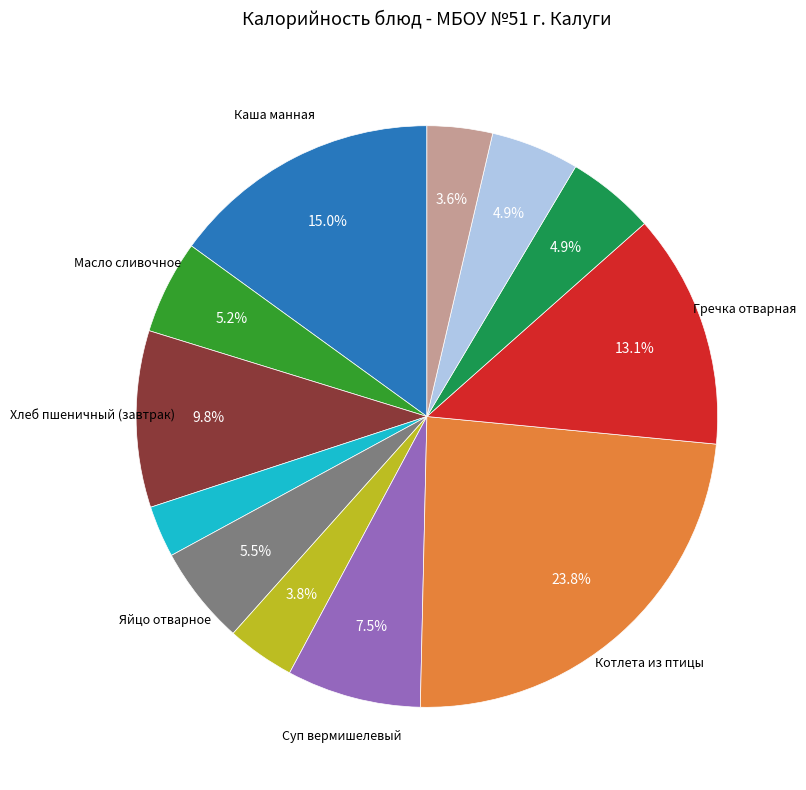

Does any single category account for the majority?

No